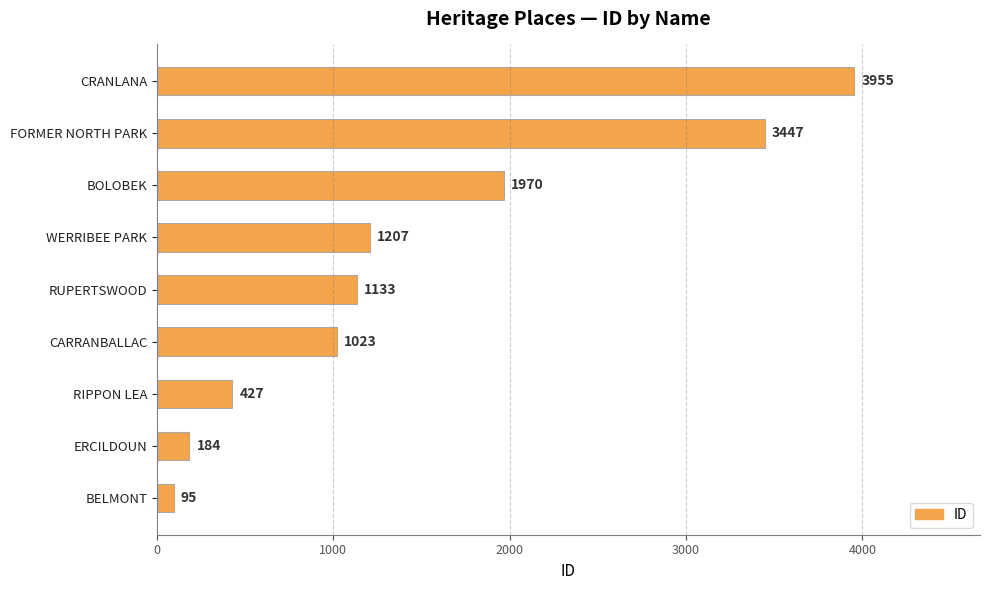

Reading bottom to top, transcribe all the data shown in this chart.

95	184	427	1023	1133	1207	1970	3447	3955